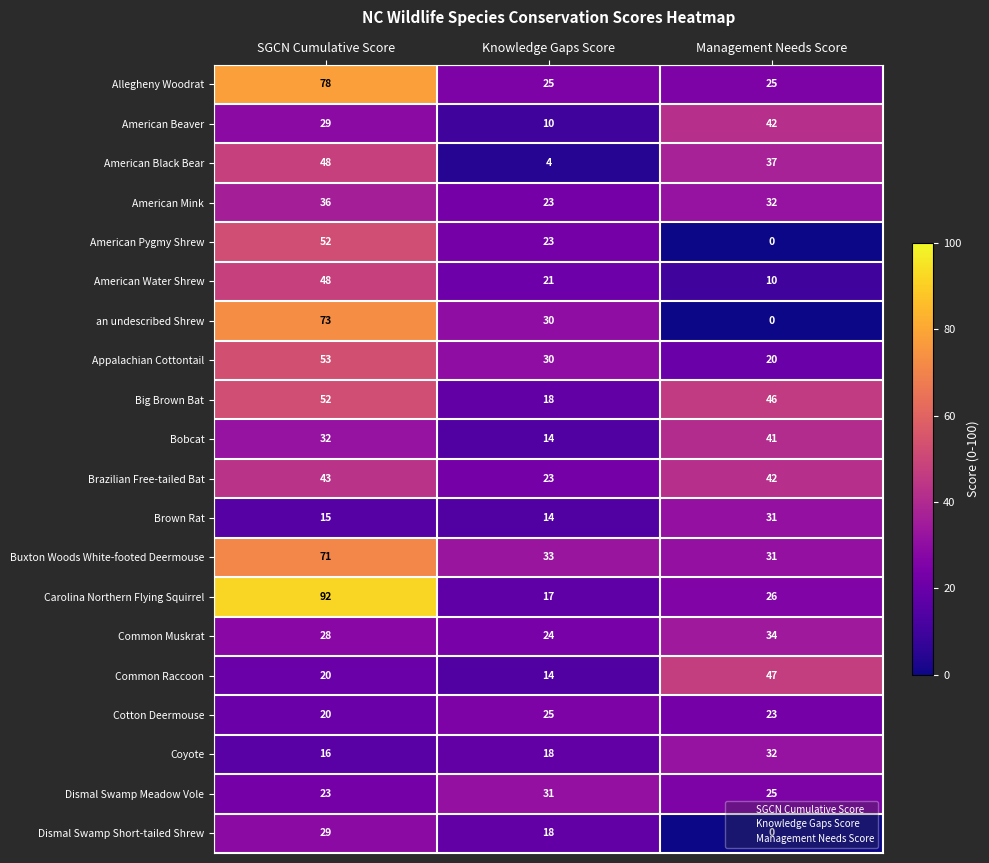

At which category is the sum across all series the highest?

SGCN Cumulative Score